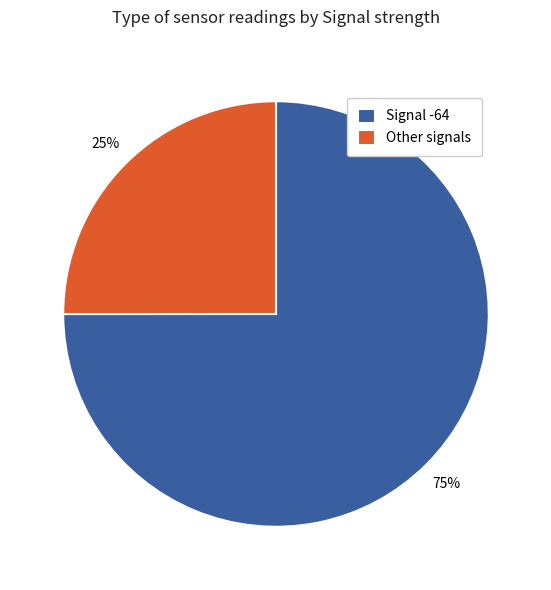

Combined, do Other signals and Signal -64 account for over 50%?

Yes